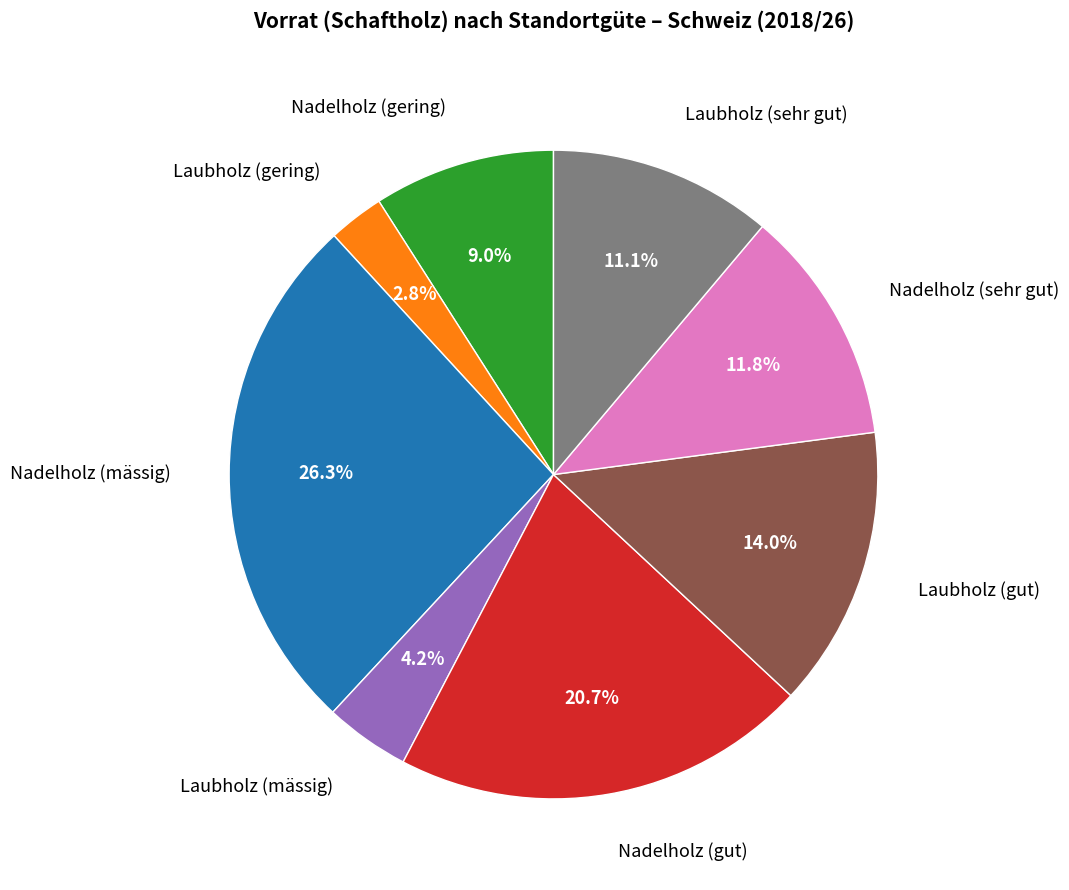

How many slices are in this pie chart?

8